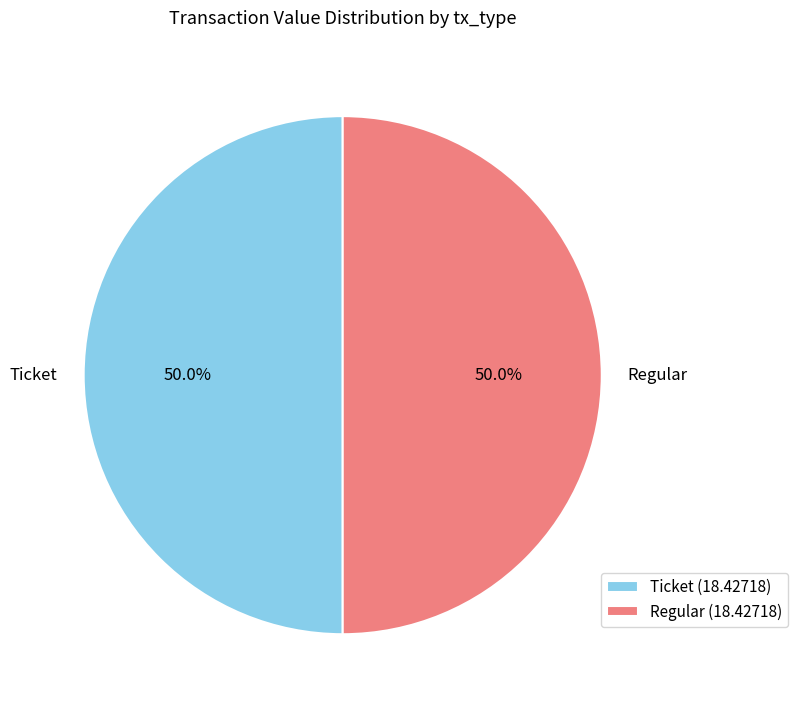

Count the number of slices in the pie.

2